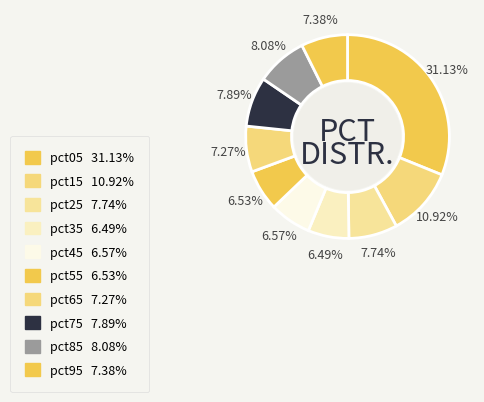

Which has a higher value, pct05 or pct45?

pct05